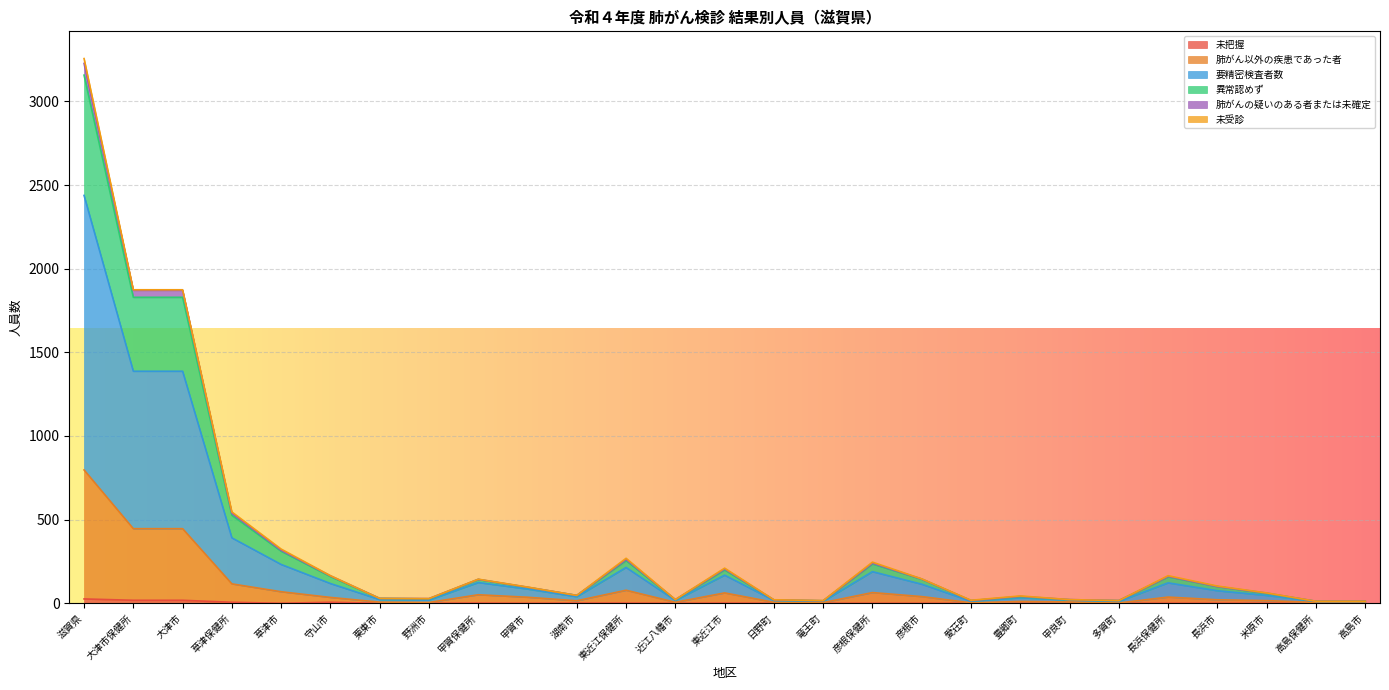

At which category is the sum across all series the highest?

滋賀県